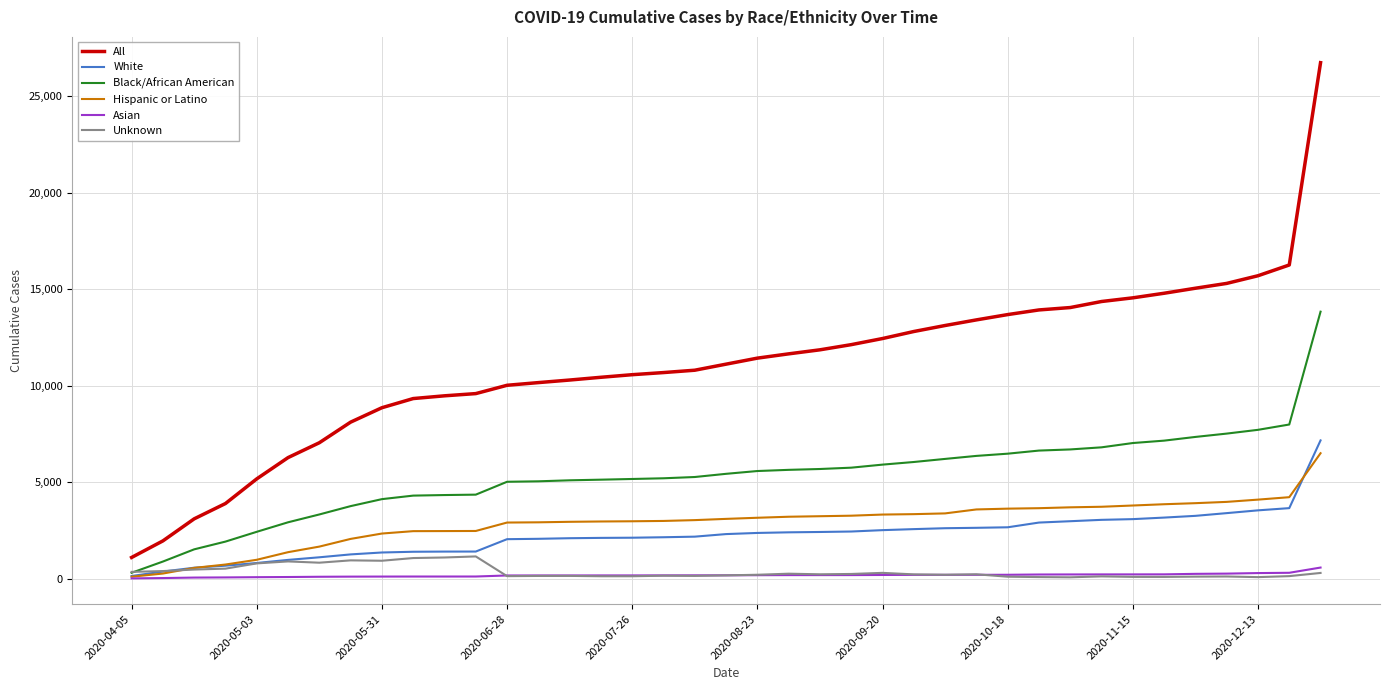

Which series has the widest spread of values?

All